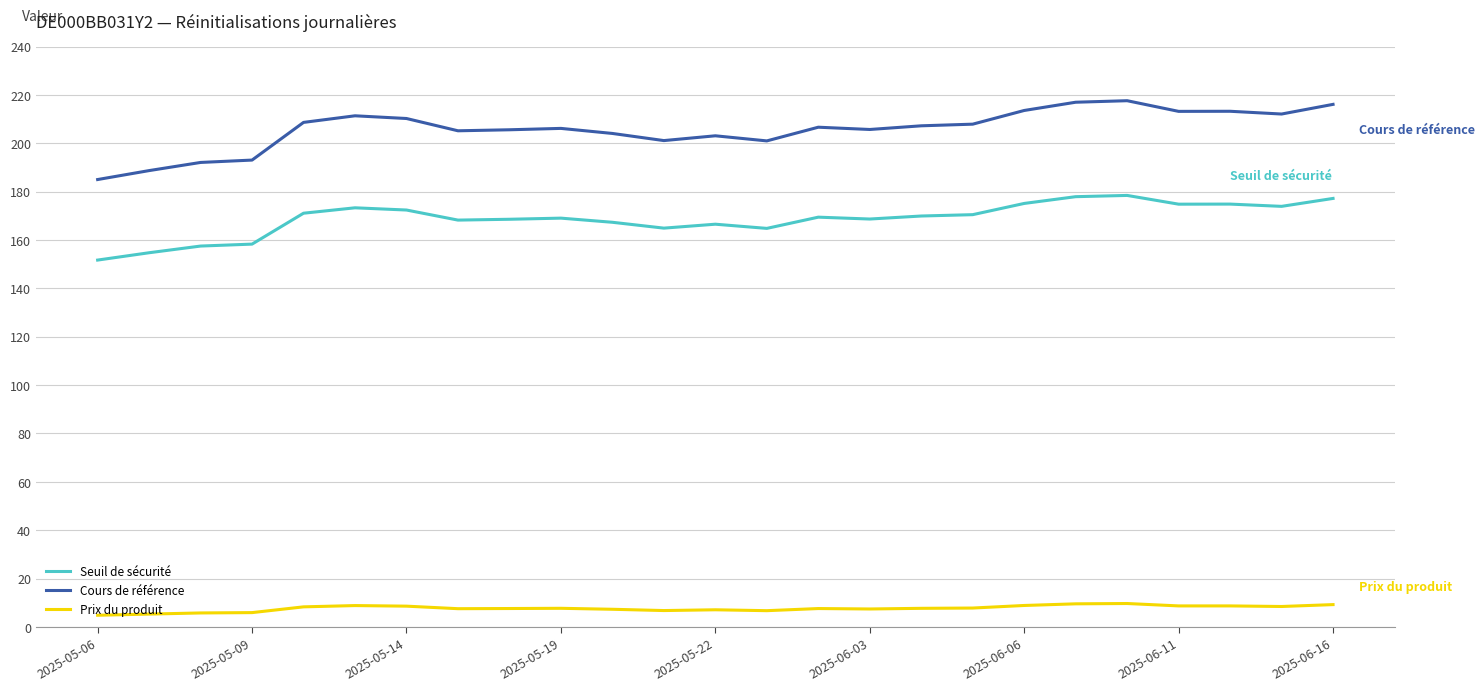

Which series has the largest range (max minus min)?

Cours de référence